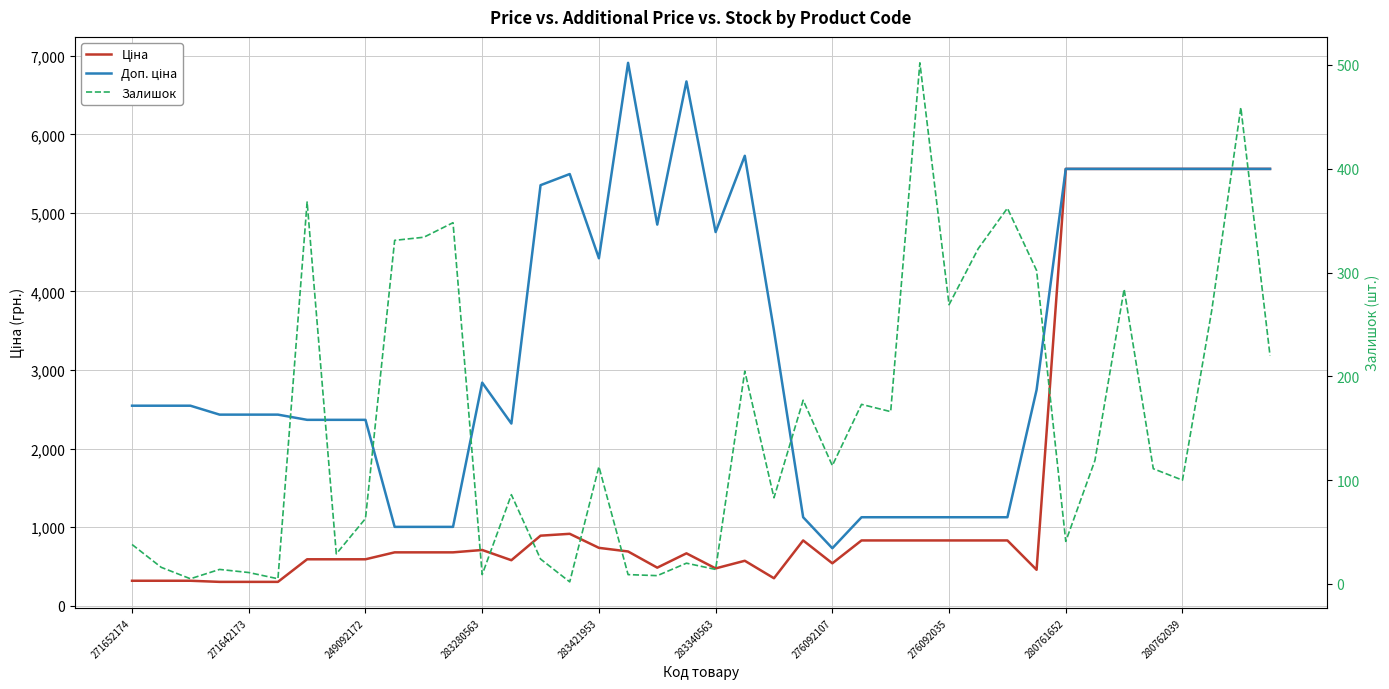

True or false: Доп. ціна and Залишок intersect in this chart.

False